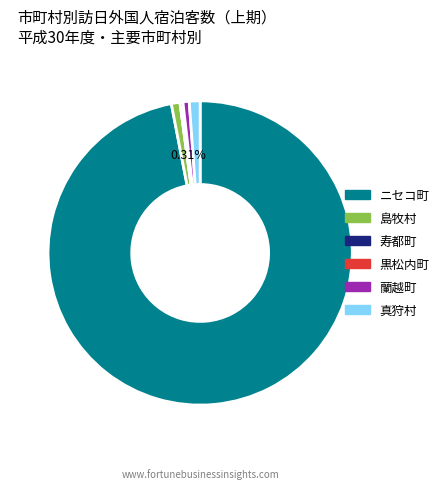

Which category accounts for the majority?

ニセコ町